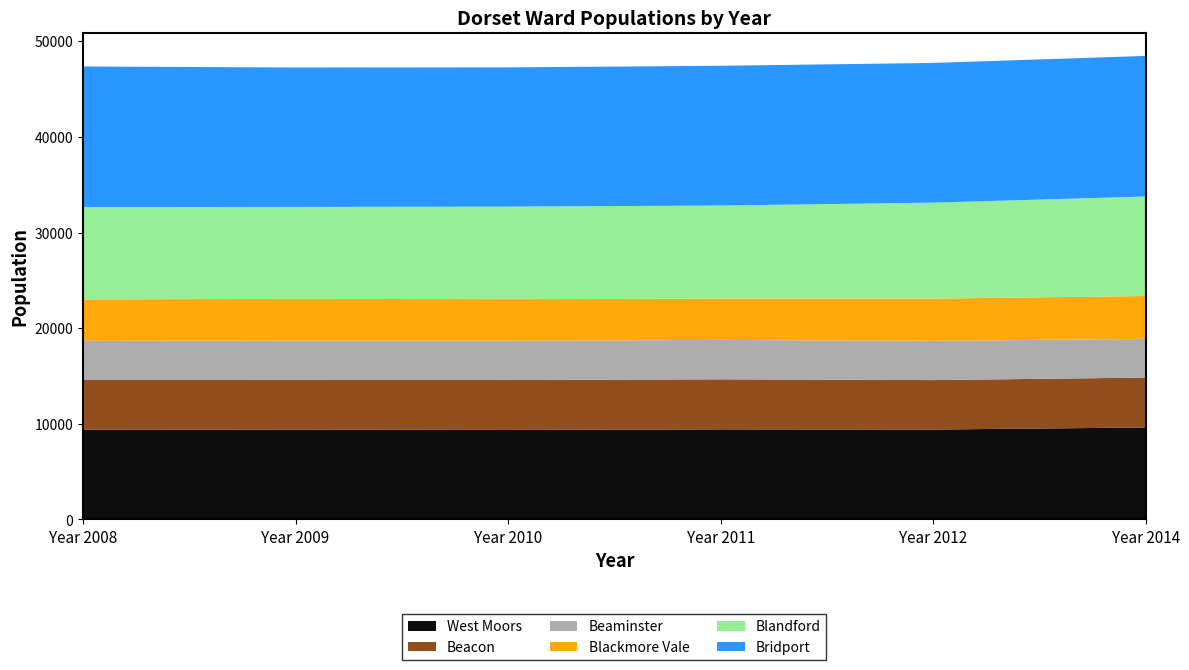

What is the total value across all series at Year 2009?

47262